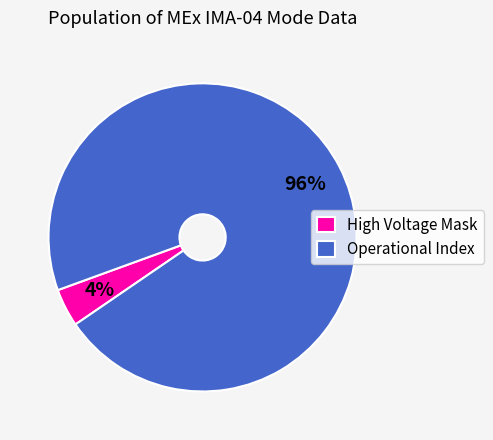

Which has a higher value, Operational Index or High Voltage Mask?

Operational Index